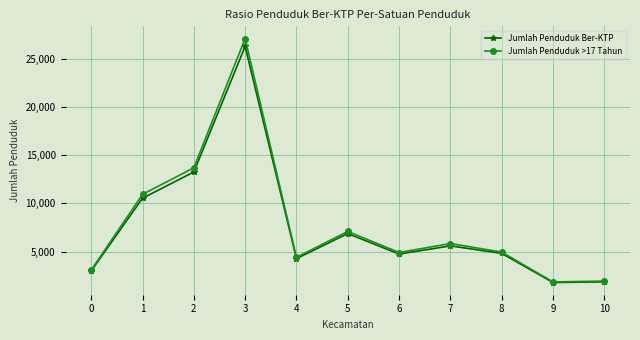

Read the Jumlah Penduduk Ber-KTP value at 4, to the nearest 50.

4300